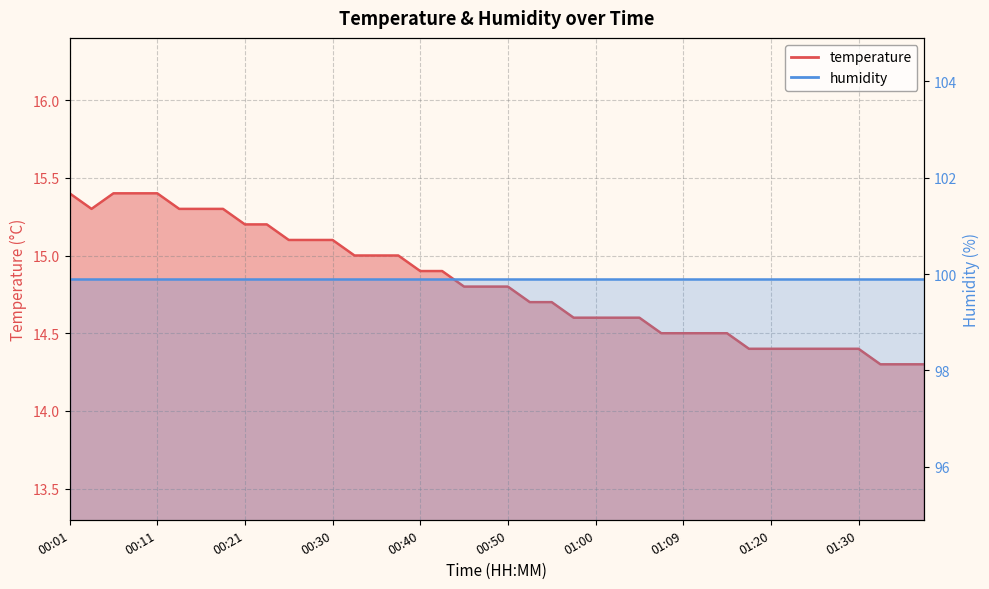

Rank the categories by value from highest to lowest.

00:01, 00:06, 00:09, 00:11, 00:04, 00:13, 00:16, 00:18, 00:21, 00:23, 00:26, 00:28, 00:30, 00:33, 00:35, 00:38, 00:40, 00:43, 00:45, 00:48, 00:50, 00:52, 00:55, 00:57, 01:00, 01:02, 01:05, 01:07, 01:09, 01:12, 01:15, 01:17, 01:20, 01:22, 01:25, 01:27, 01:30, 01:35, 01:37, 01:40